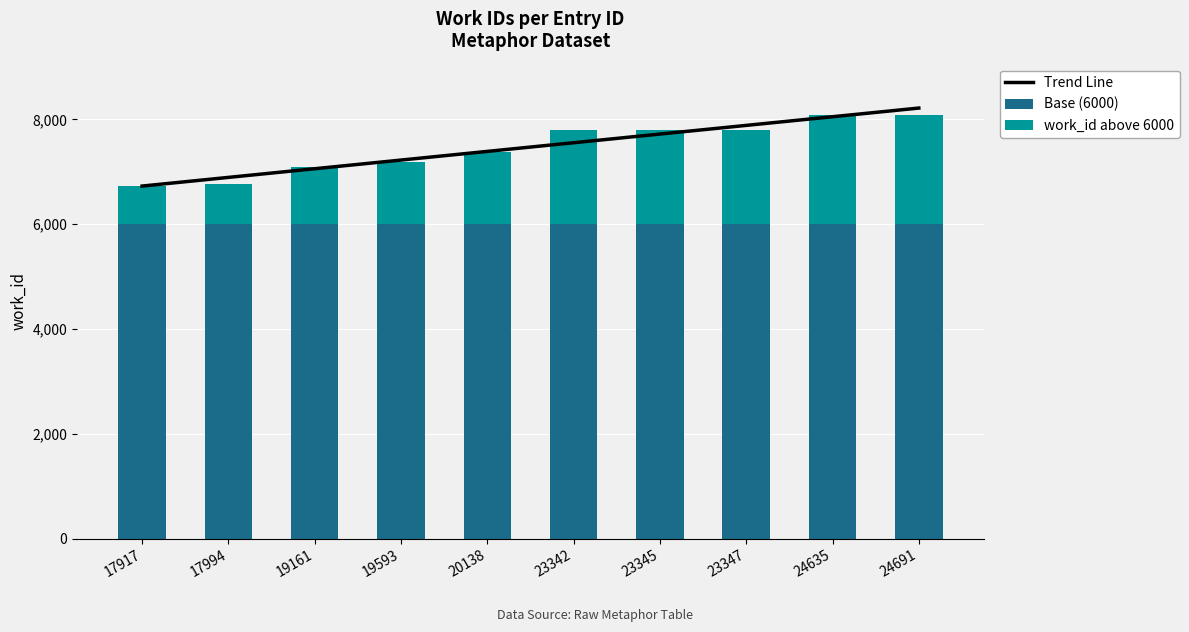

What is the minimum value for Base (6000)?

6000